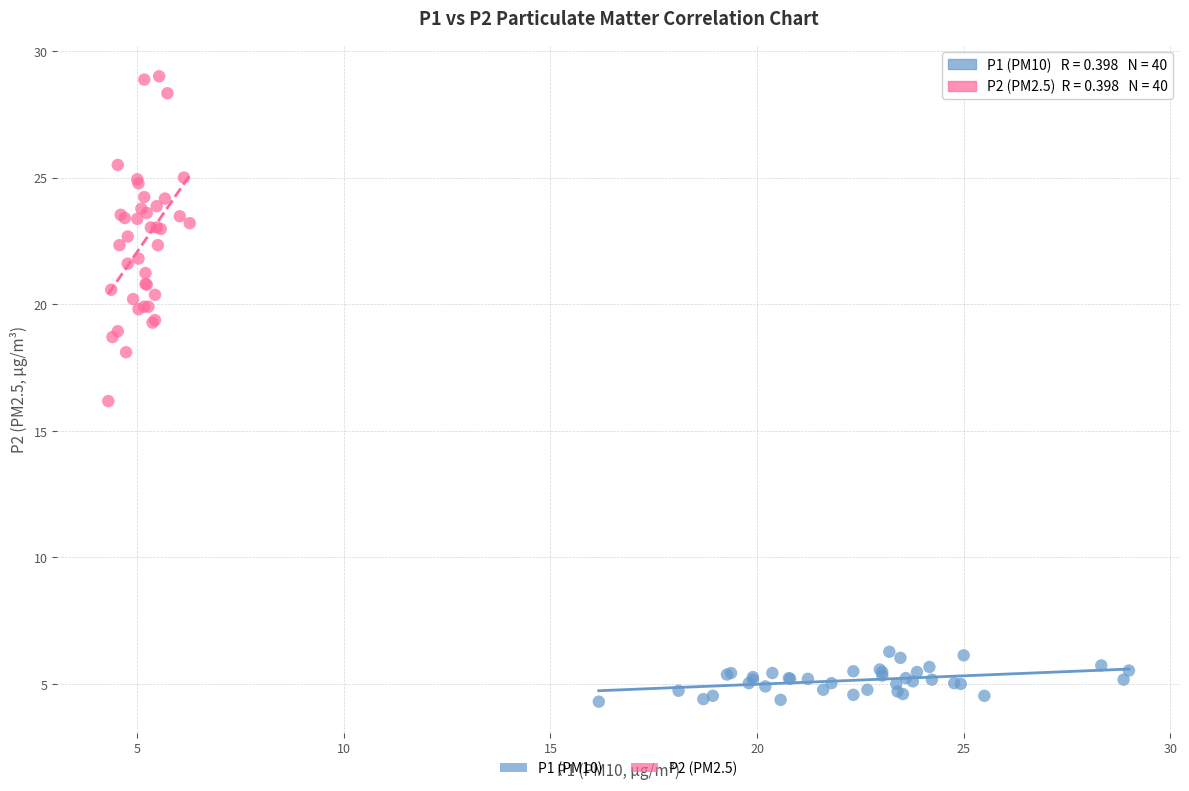

Which series has the widest spread of Y values?

P2 (PM2.5)